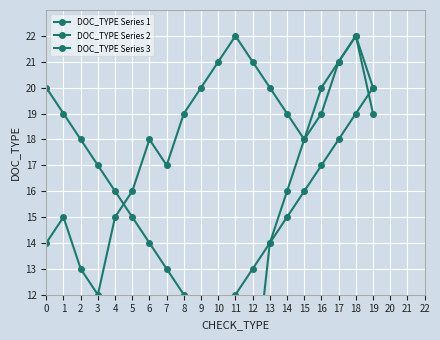

True or false: DOC_TYPE Series 1 has a value of 13 at 12.

True